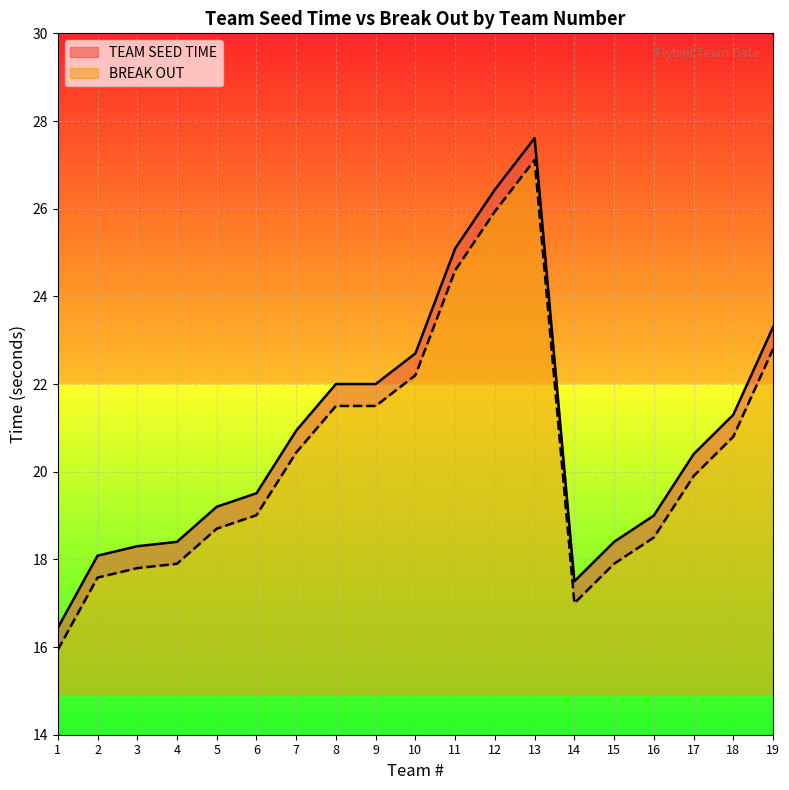

Between 17 and 18, which series saw the biggest shift?

TEAM SEED TIME